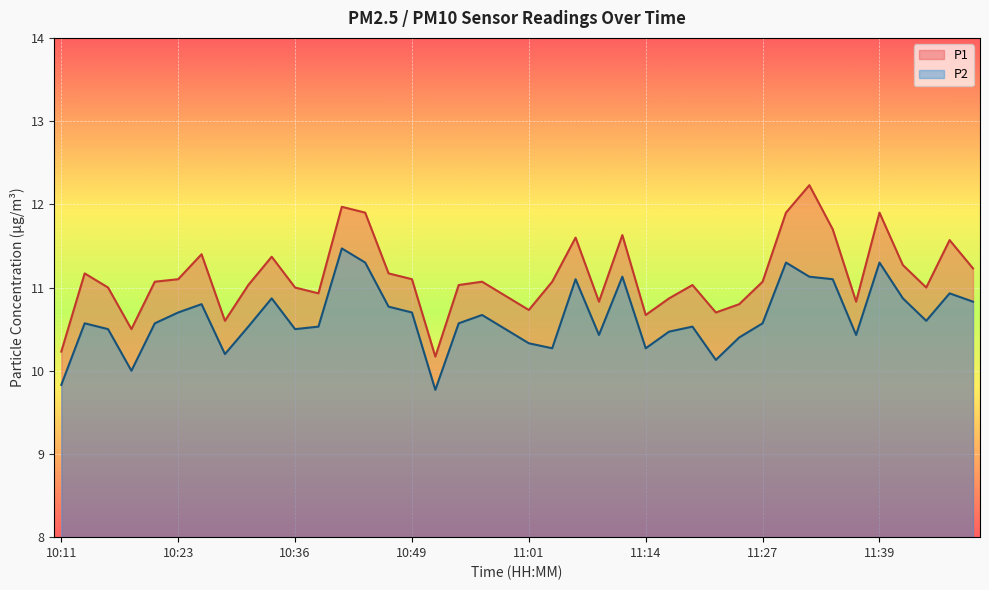

True or false: P1 has a value of 5.6 at 10:51.

False